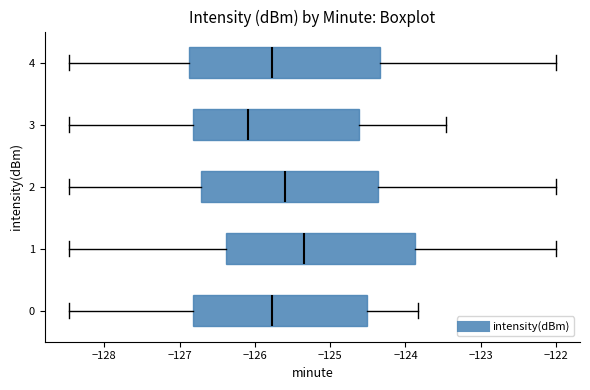

Which box's median line is the furthest to the right?

1